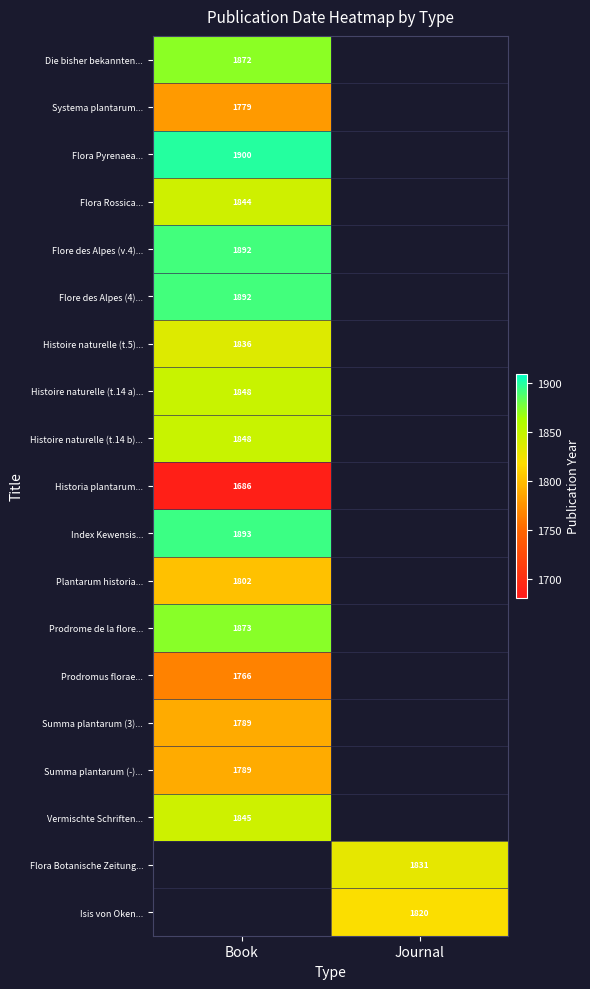

The Prodromus florae... series shows 1766 at Book. True or false?

True